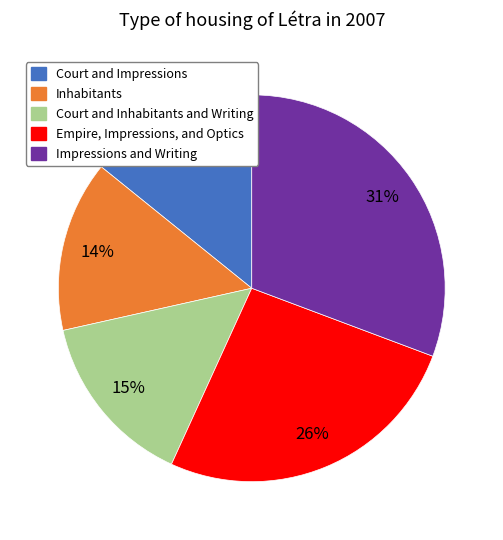

Between Inhabitants and Empire, Impressions, and Optics, which is larger?

Empire, Impressions, and Optics